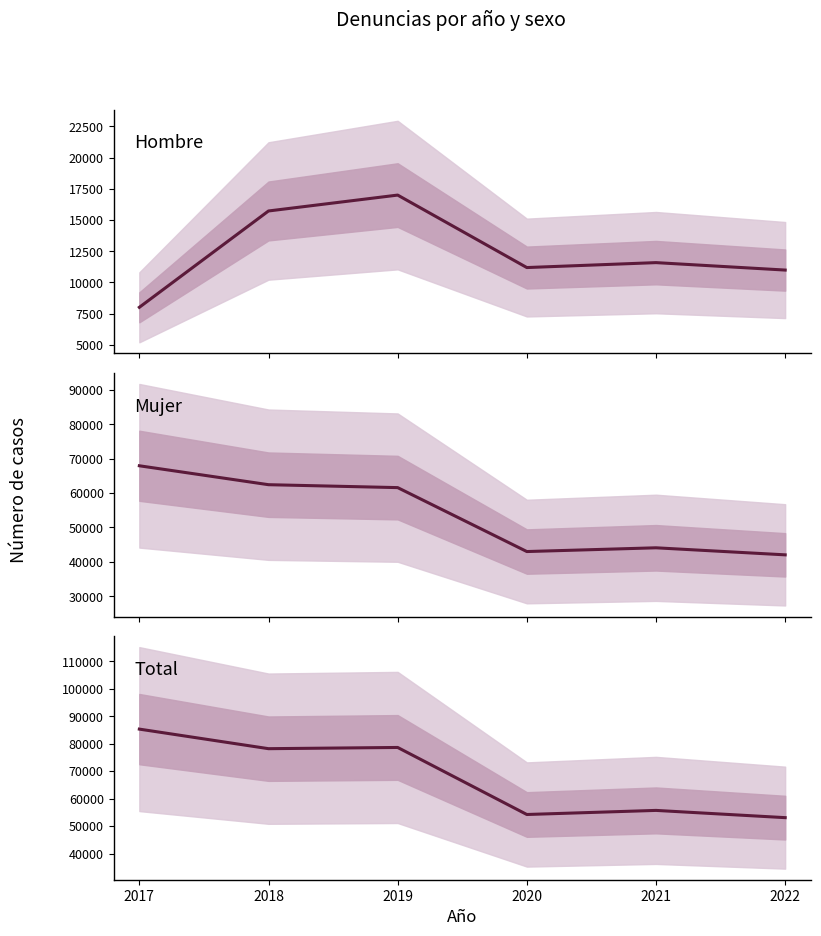

What are all the series names shown in the legend?

Hombre, Mujer, Total